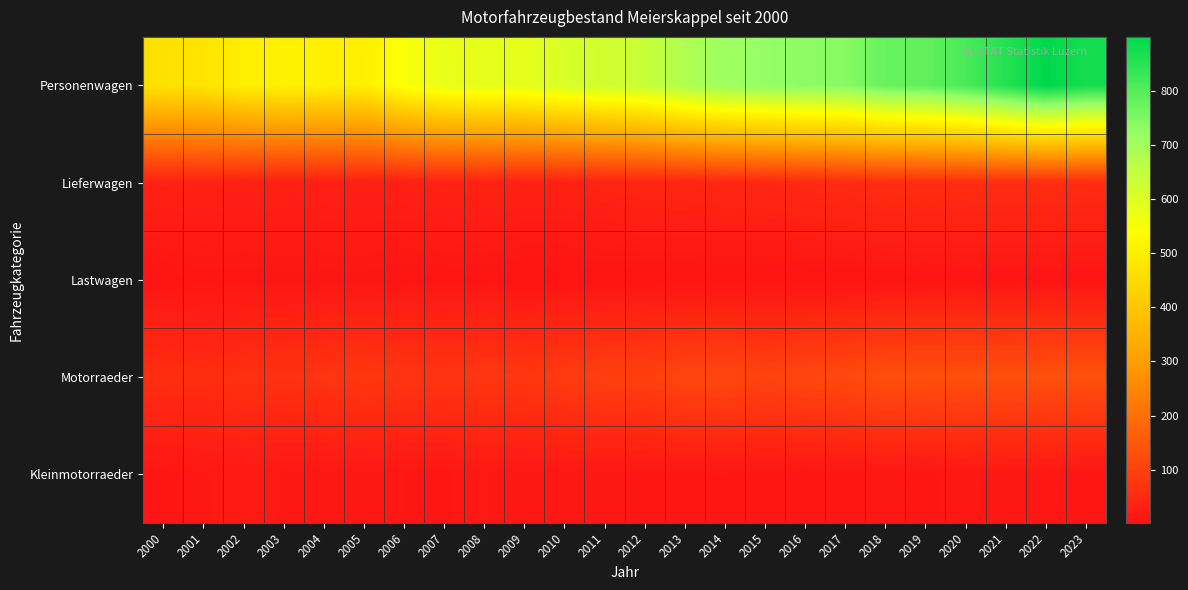

Which label corresponds to the smallest value in the chart?

2009